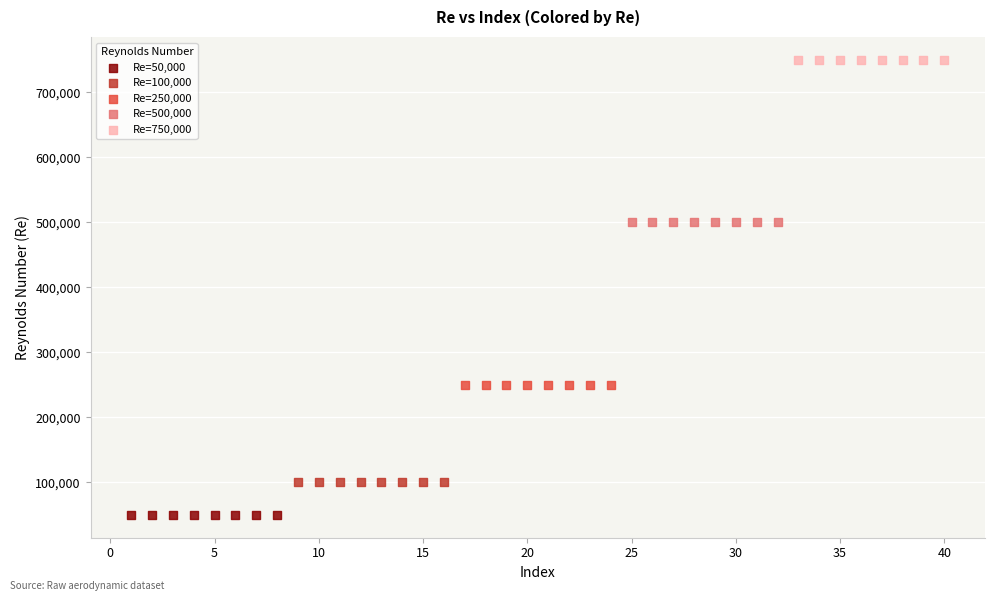

Which series contains the lowest Y value?

Re=50,000